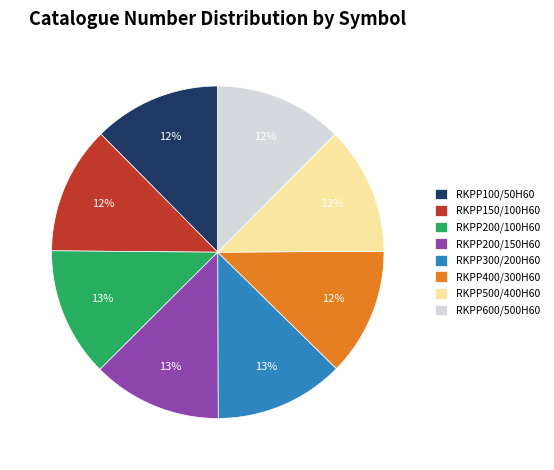

How many segments does this pie chart have?

8